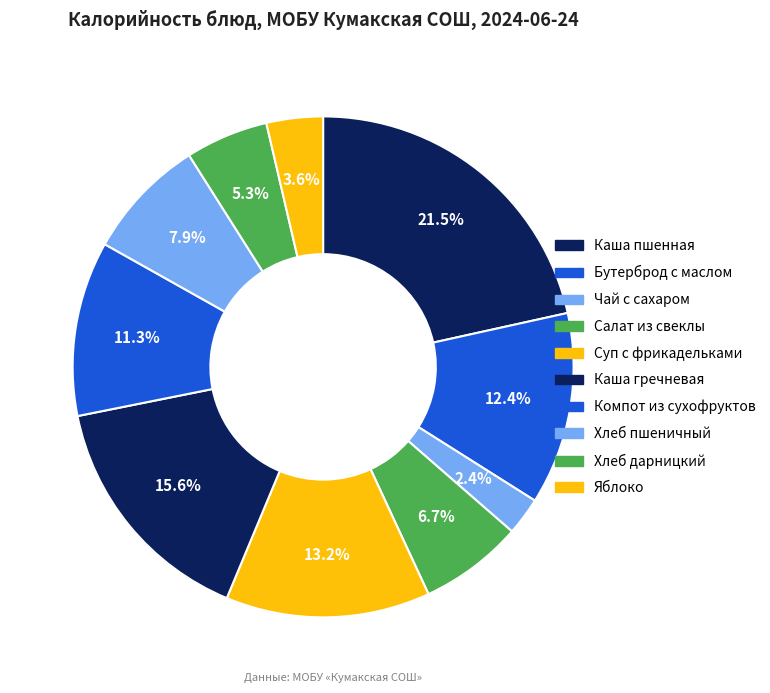

The Яблоко slice represents 4% of the pie. True or false?

True